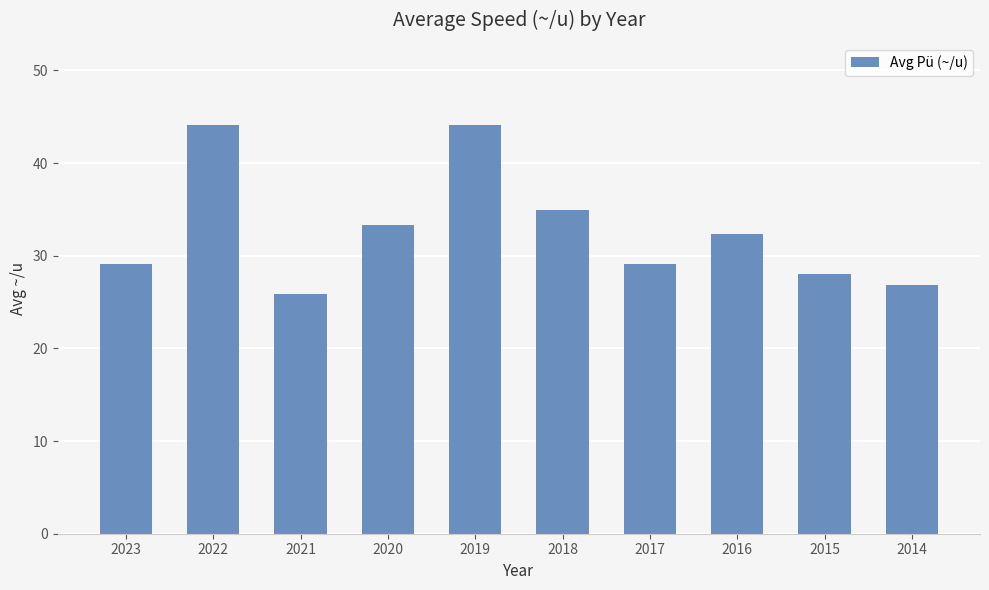

Is it true that the value at 2019 is 17.3?

False